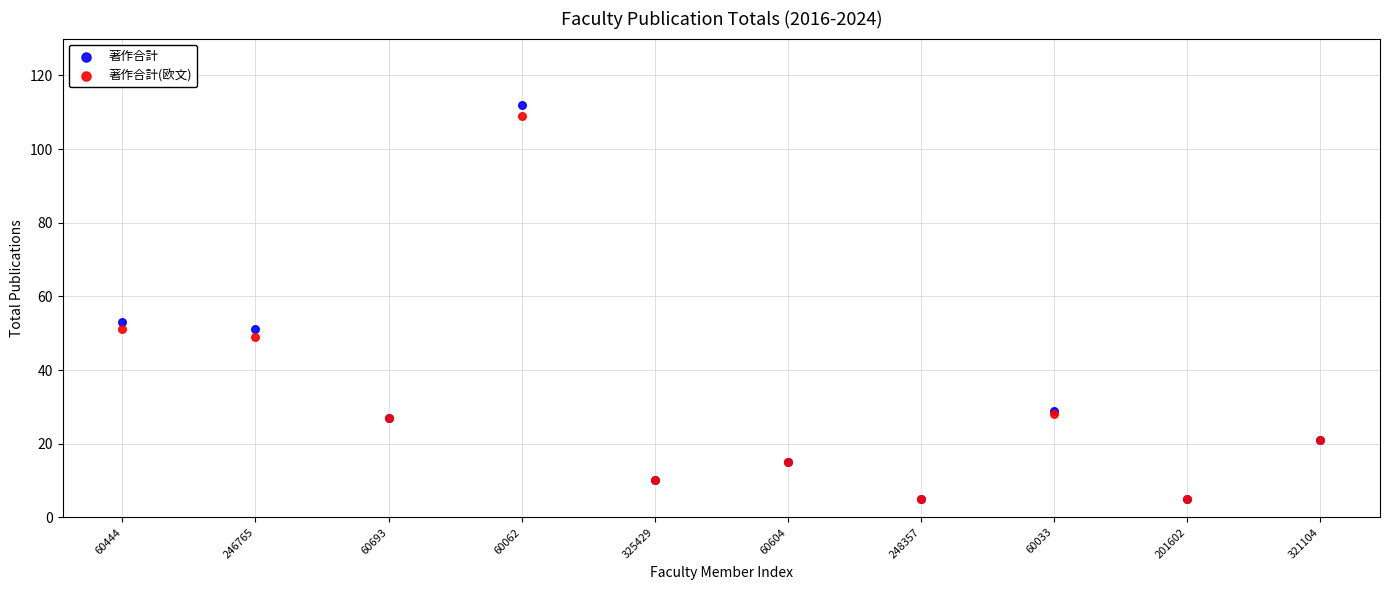

In the 著作合計 series, what Y value is closest to 58?

53